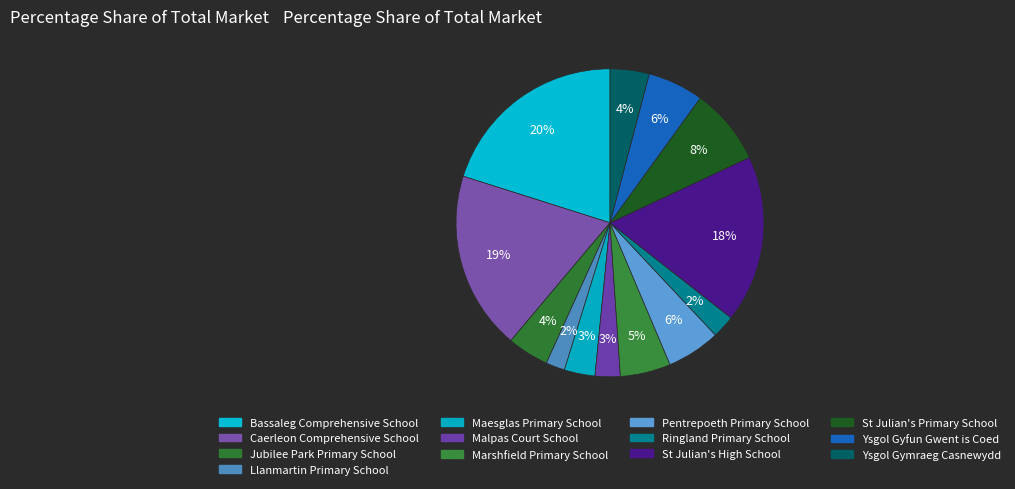

Which slice is the smallest?

Llanmartin Primary School